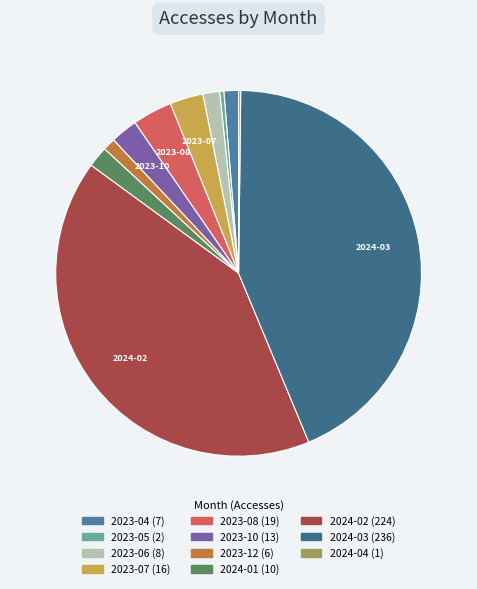

Which has a higher value, 2023-05 or 2023-07?

2023-07